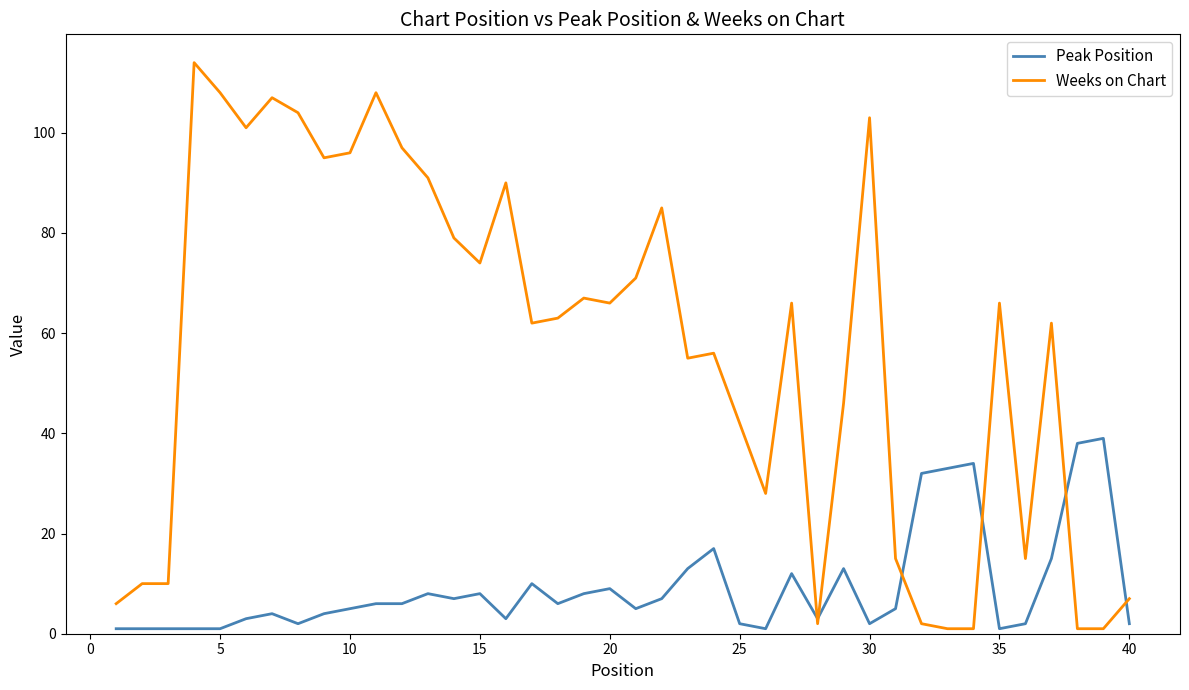

Which series has the widest spread of values?

Weeks on Chart